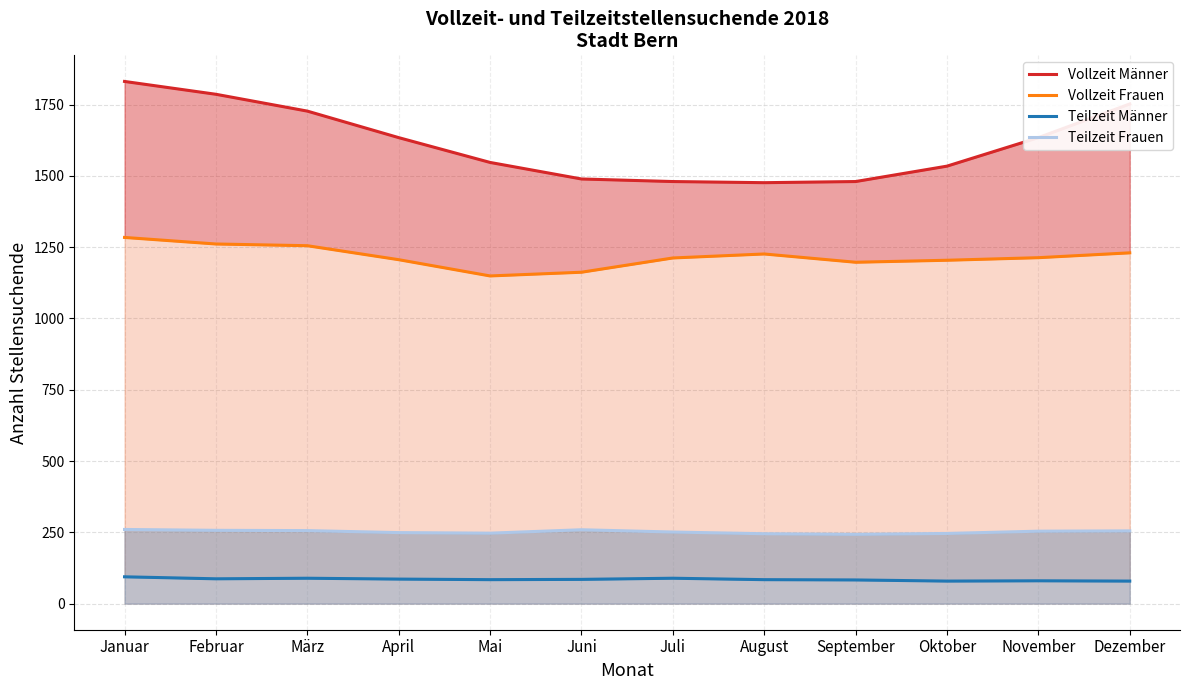

True or false: Vollzeit Männer and Teilzeit Frauen intersect in this chart.

False